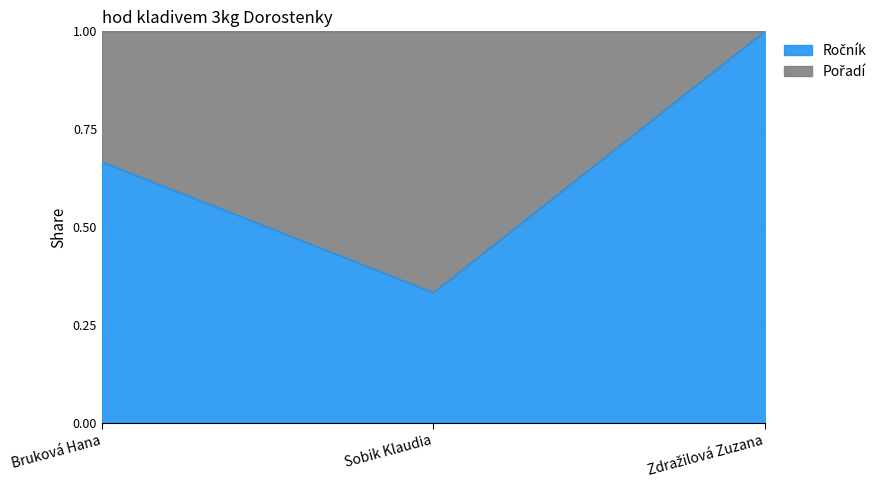

Where is the data nearest to the value 0?

Sobik Klaudia